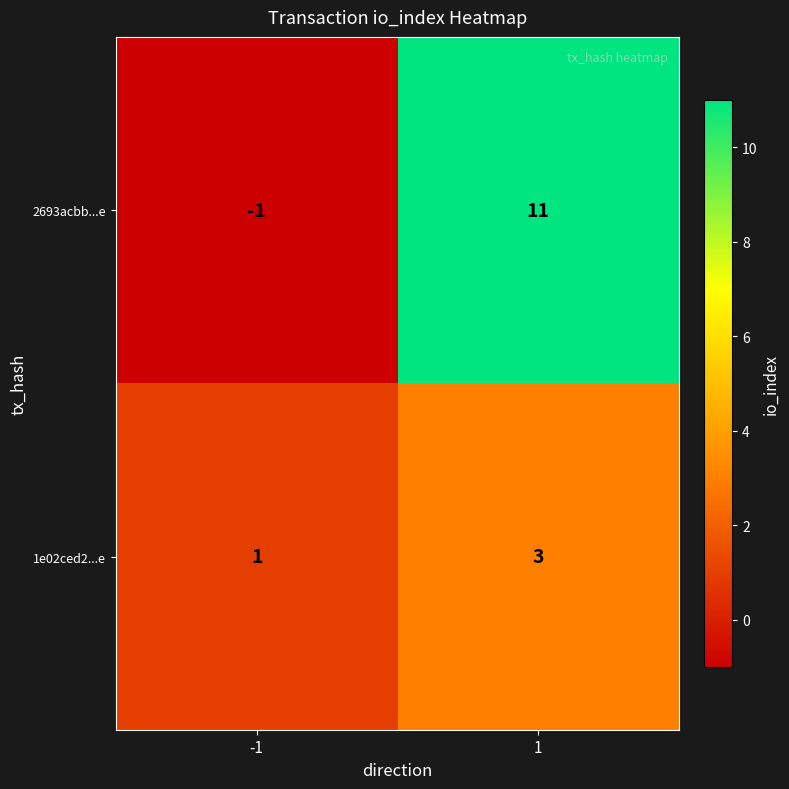

How many values in the 1e02ced2...e series are below 3?

1